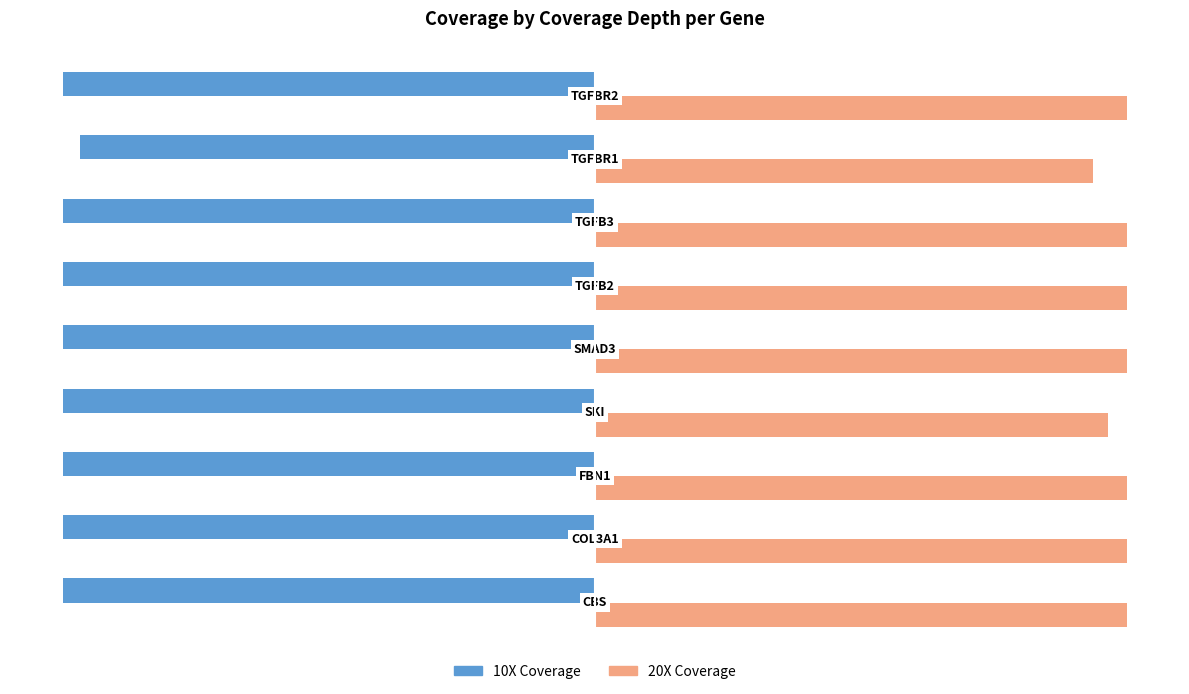

Rank the series by their maximum value, from lowest to highest.

10X Coverage, 20X Coverage